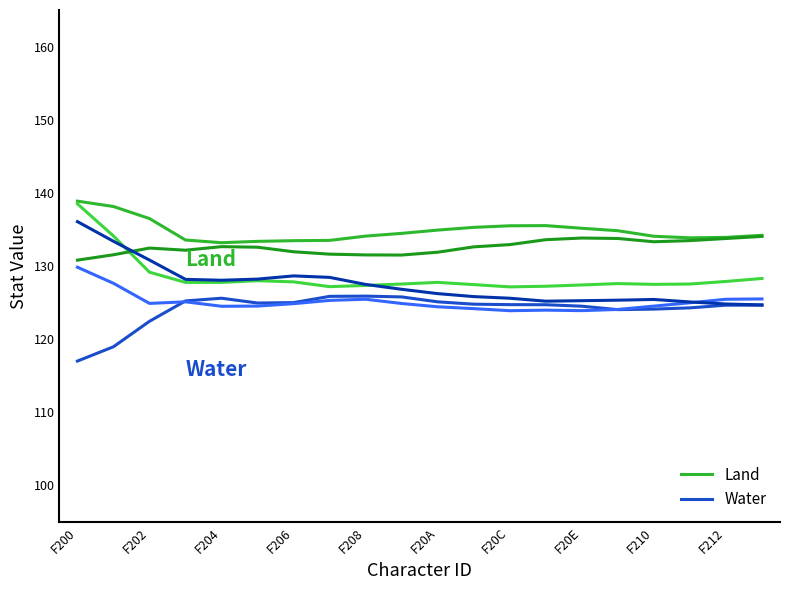

What is the sum of all Land_Z1 values?

2696.3